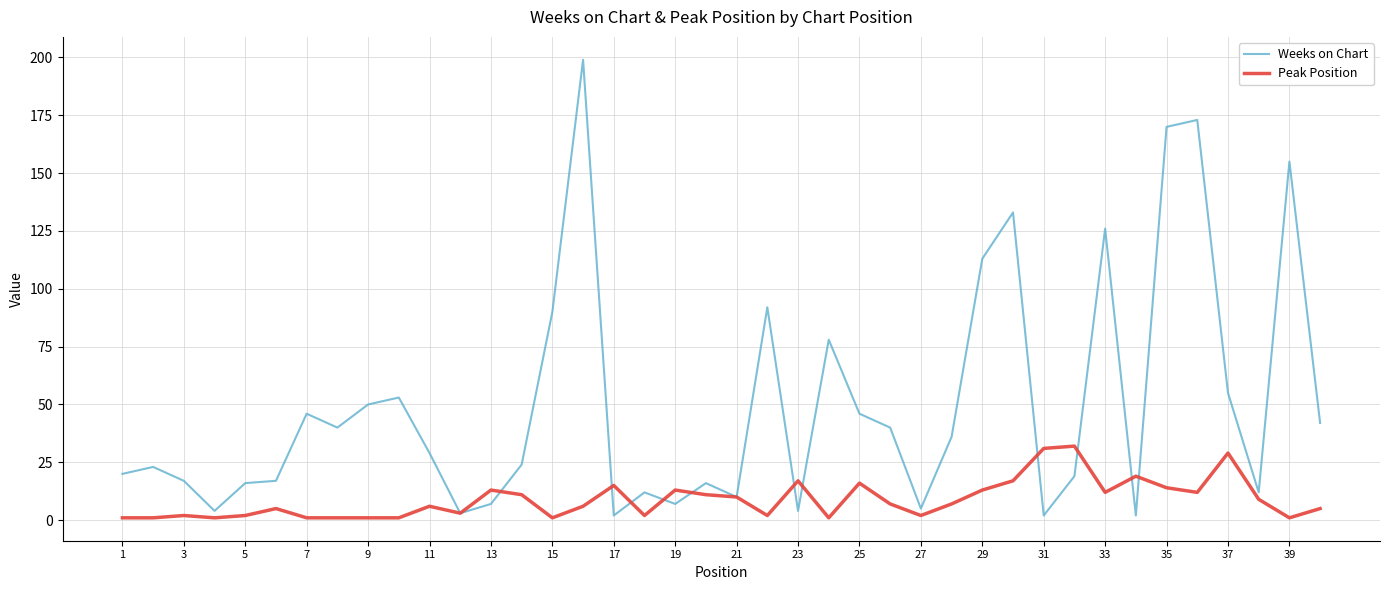

List the series in order of their overall mean, lowest first.

Peak Position, Weeks on Chart